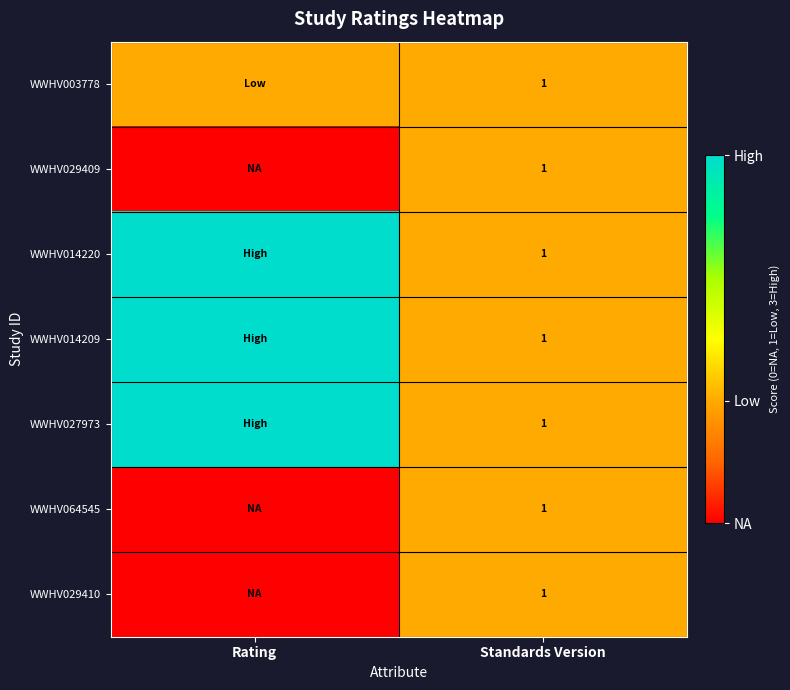

The WWHV003778 series shows 2 at Standards Version. True or false?

False